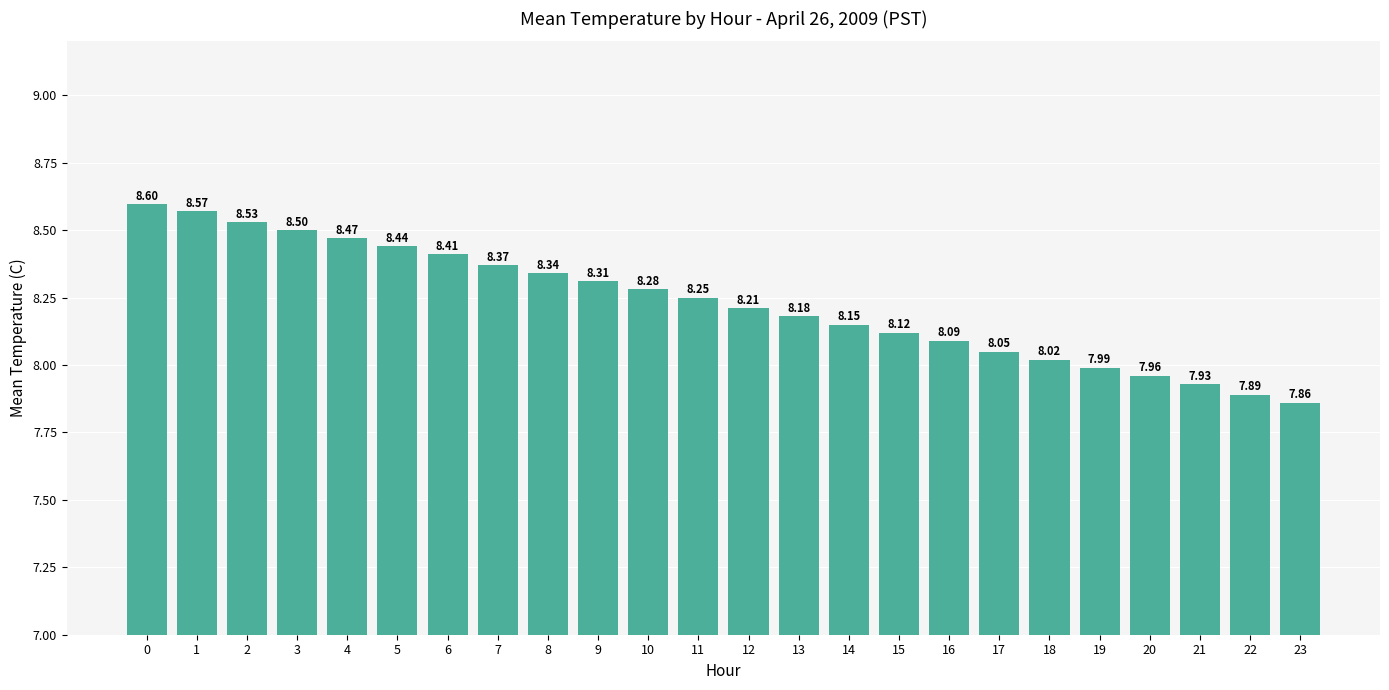

What is the approximate value at 7?

8.4